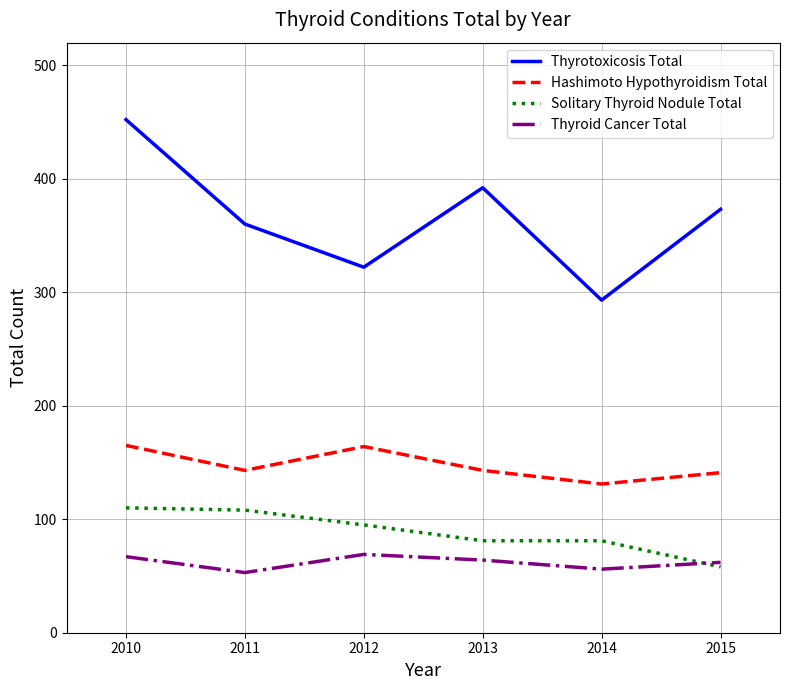

What is the greatest value displayed?

452